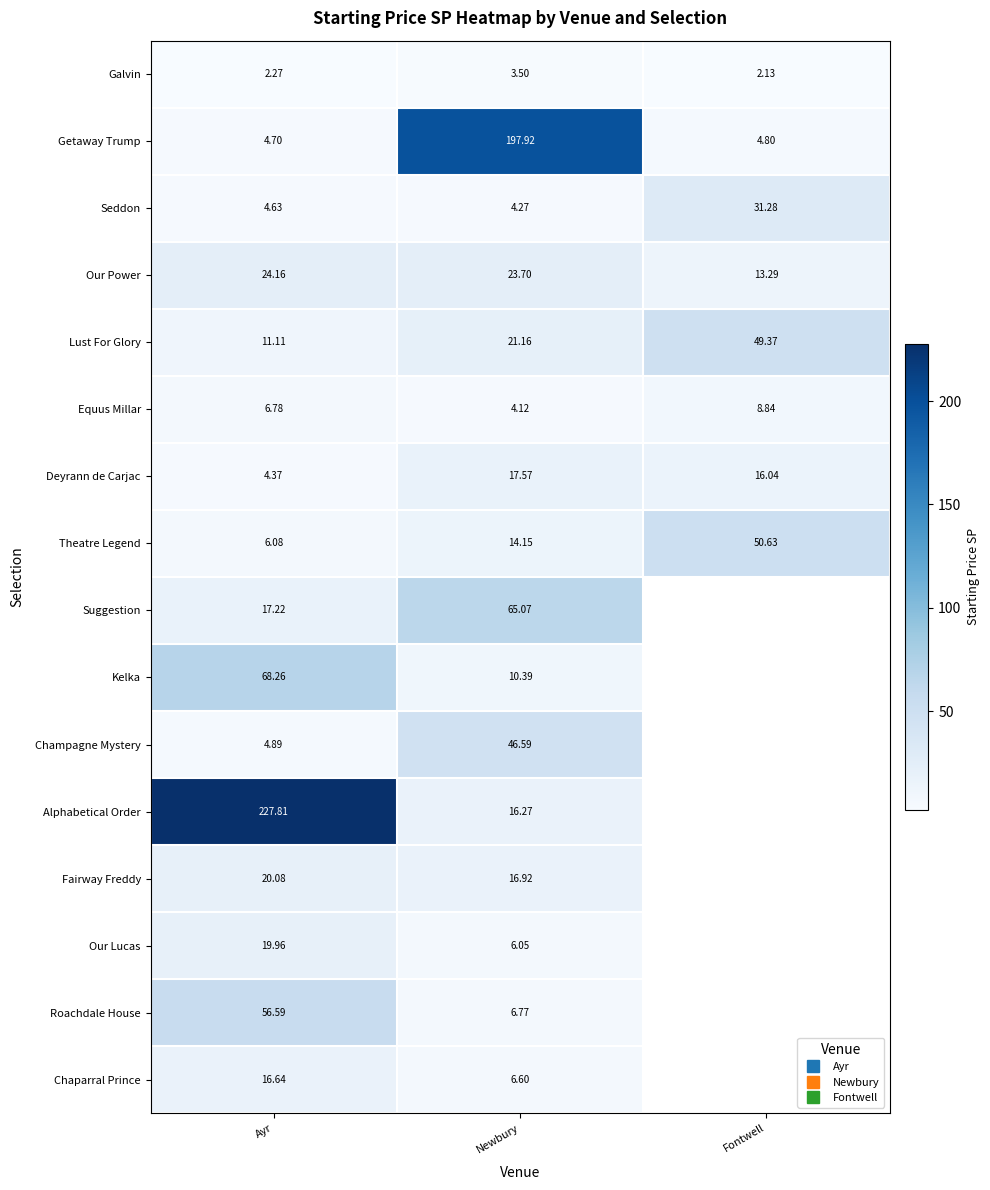

Which series has the largest range (max minus min)?

Alphabetical Order